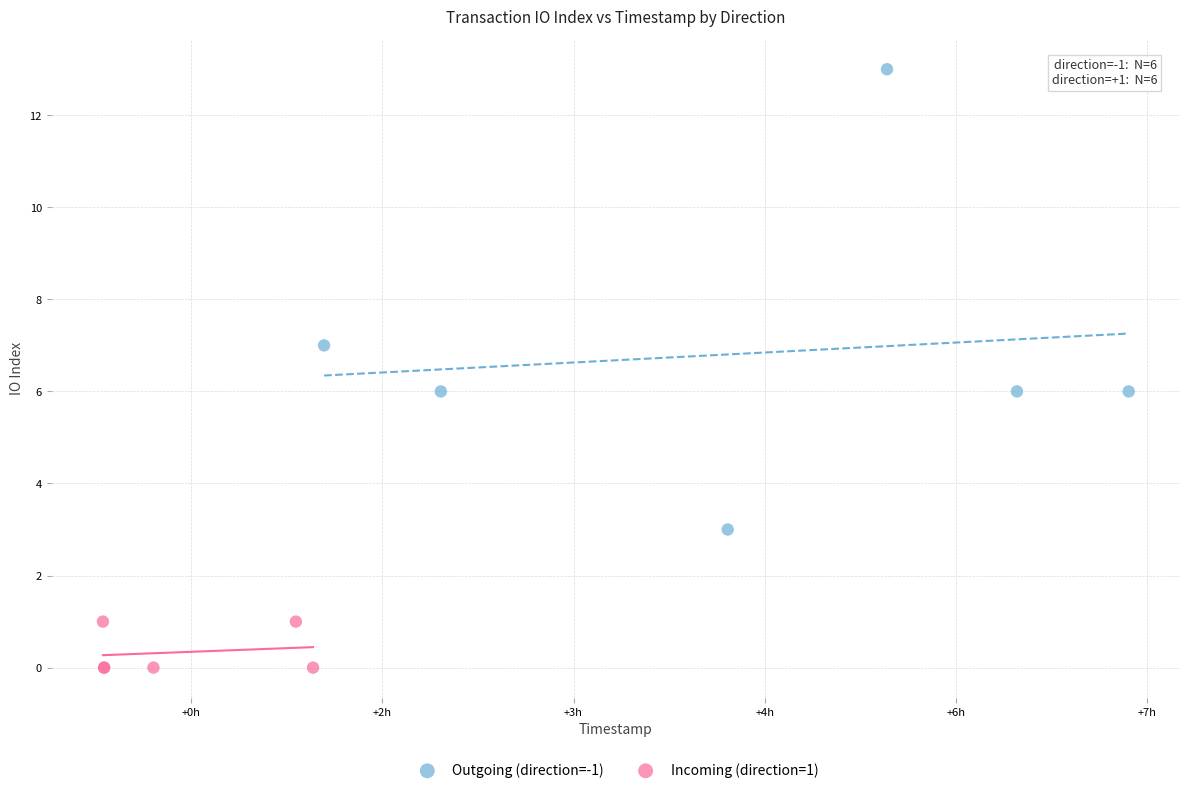

Which series contains the highest Y value?

Outgoing (direction=-1)